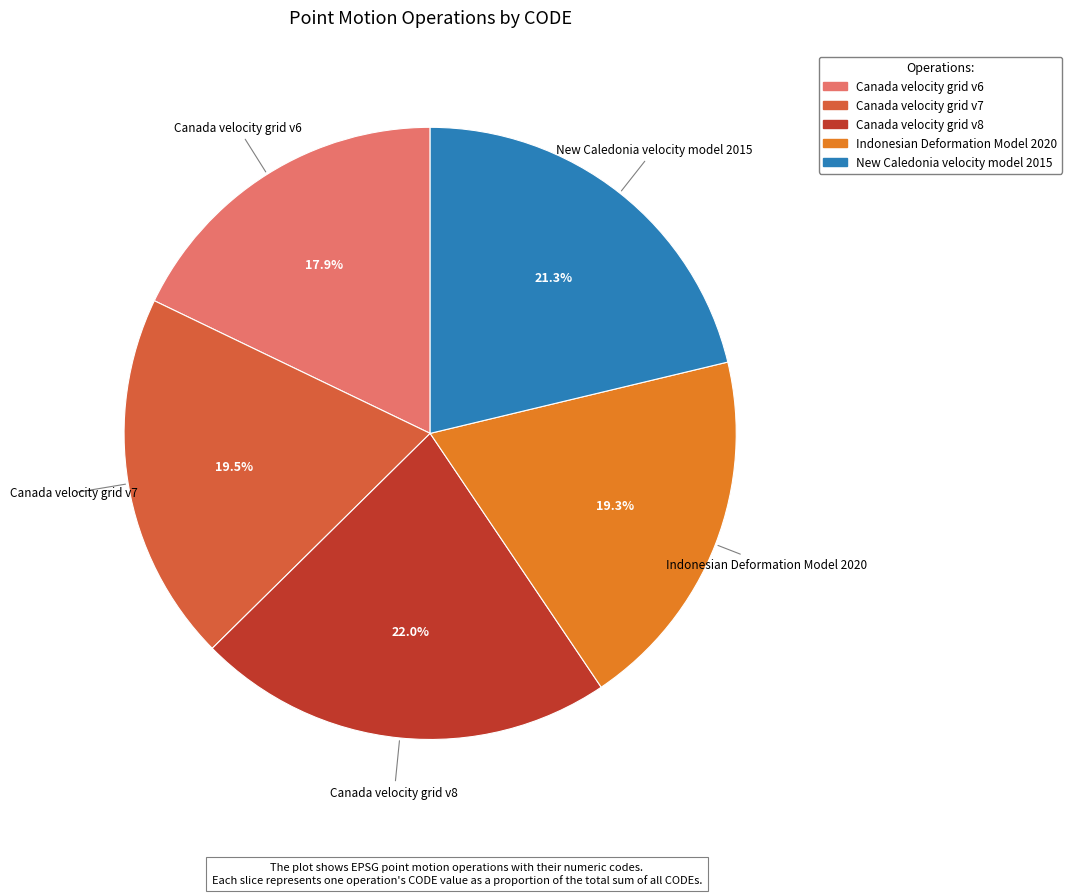

Is there any slice that represents more than half of the pie?

No